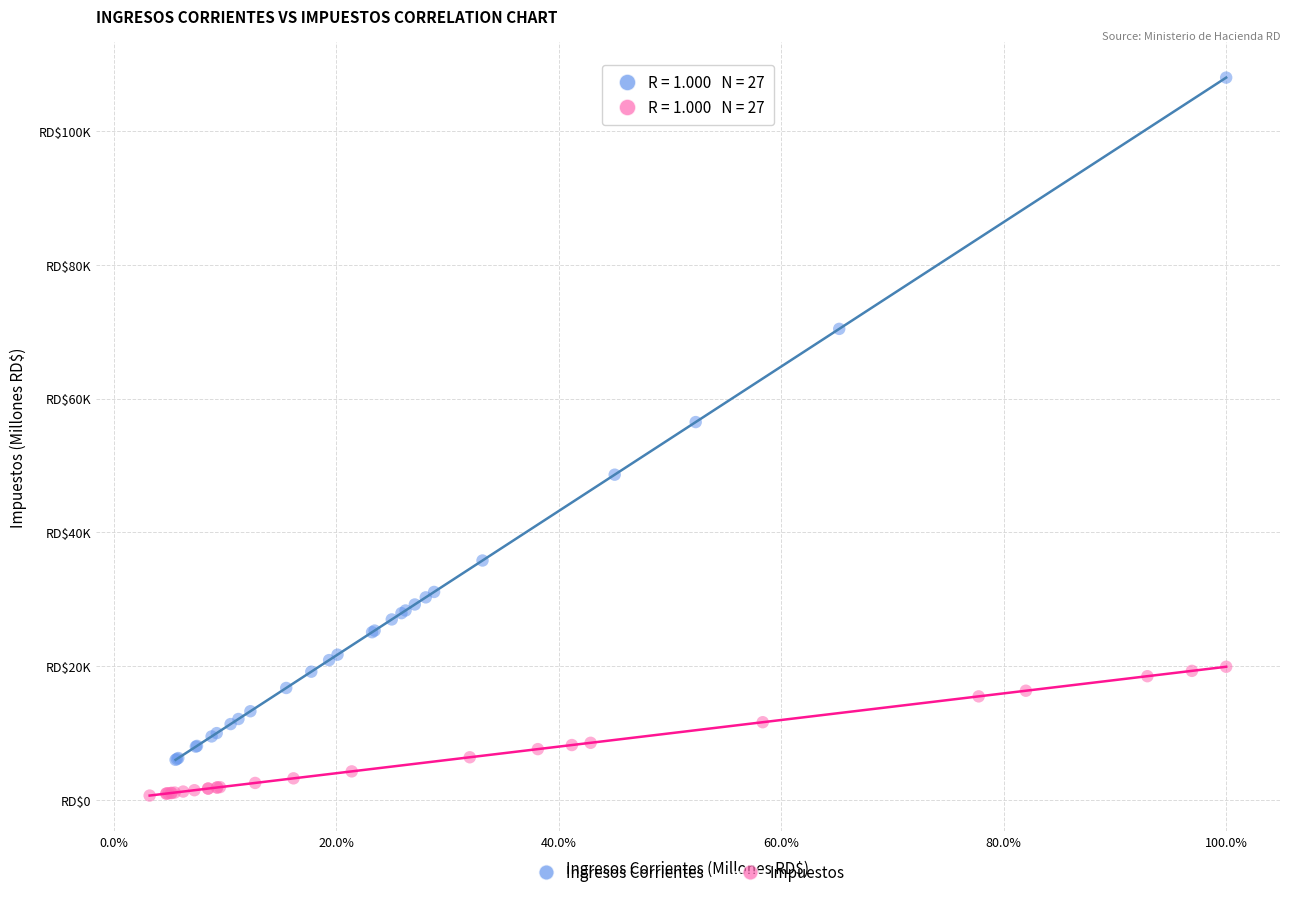

Which series contains the lowest Y value?

Impuestos